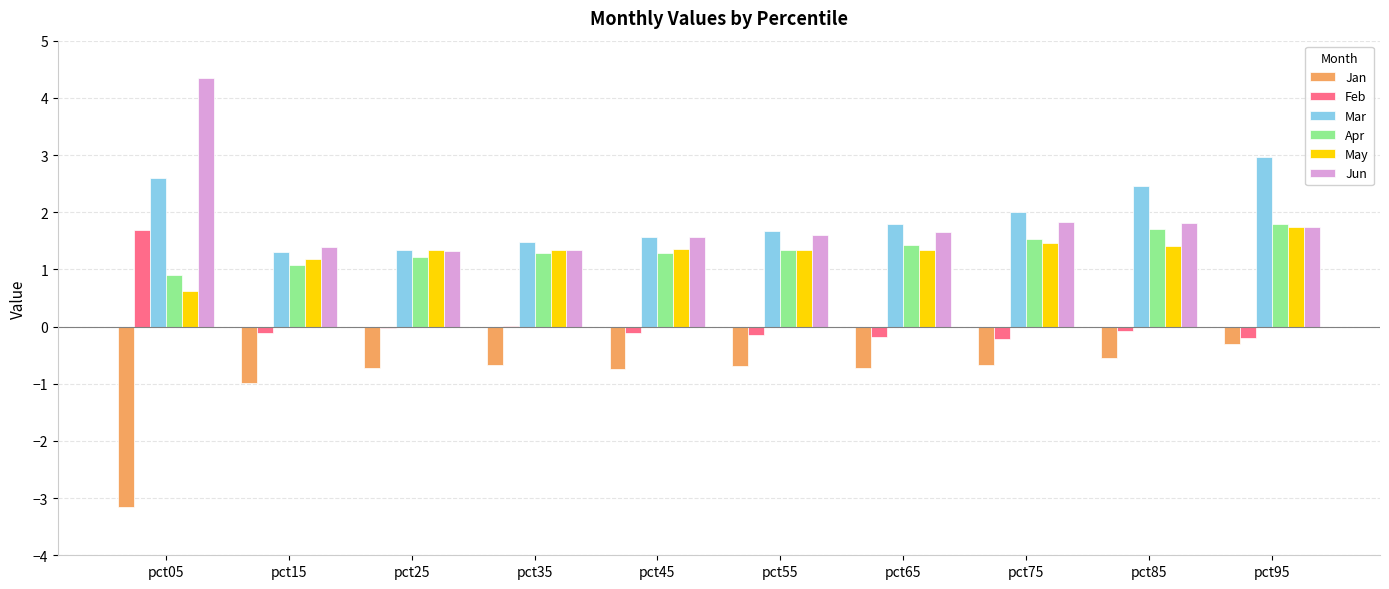

What is the approximate value of Jan at pct95?

-0.3